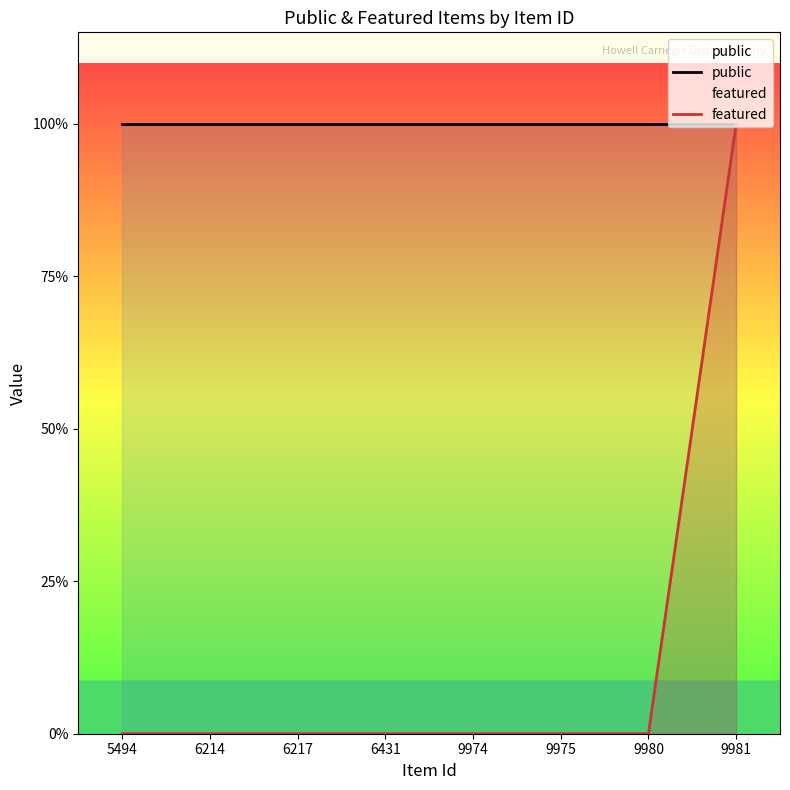

Which series has the largest total across all categories?

public